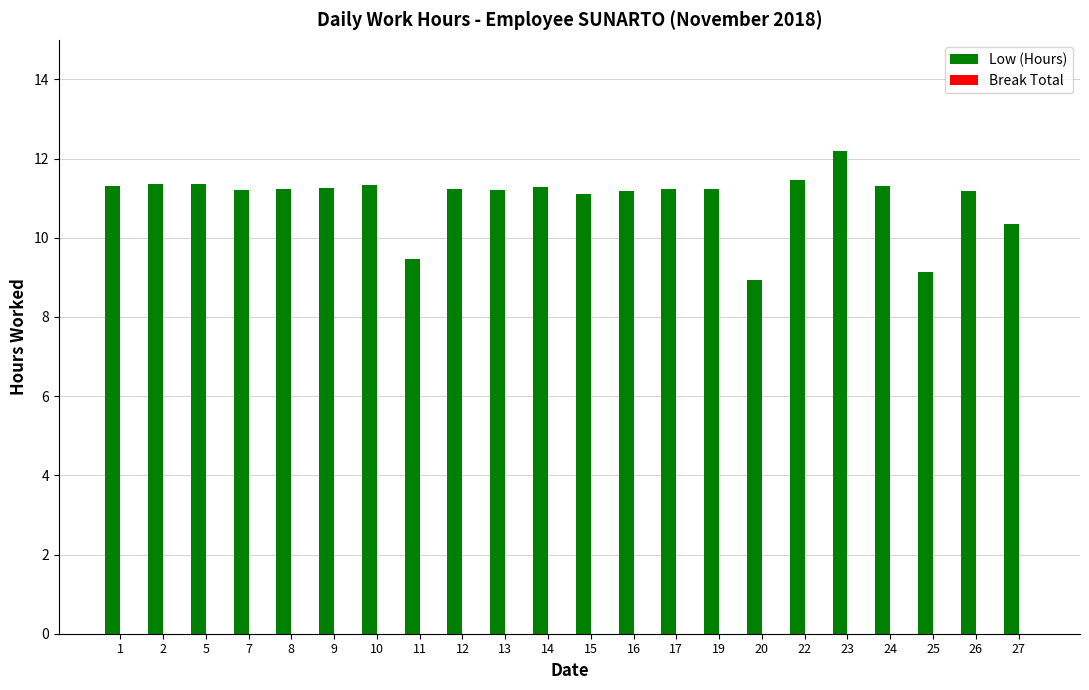

The chart shows a value of 16.1 at 20. True or false?

False